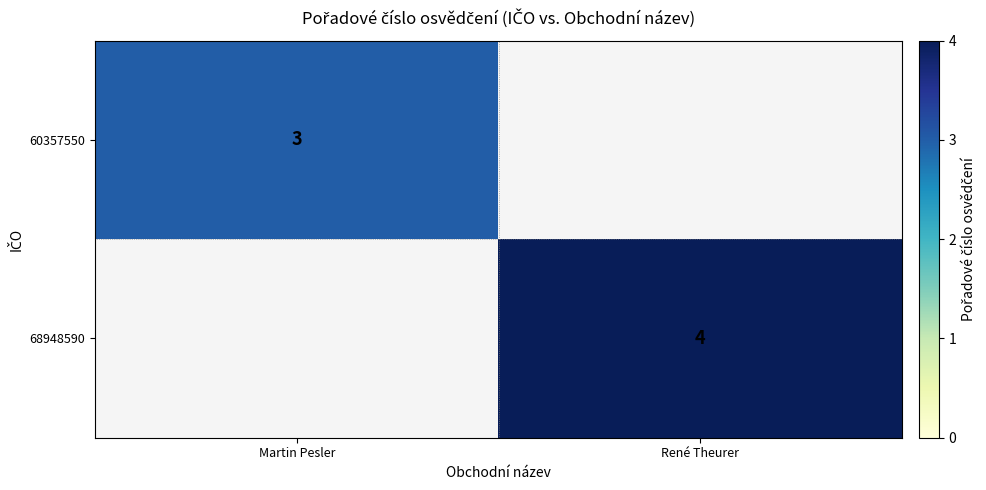

The value of 68948590 at René Theurer is 4. True or false?

True